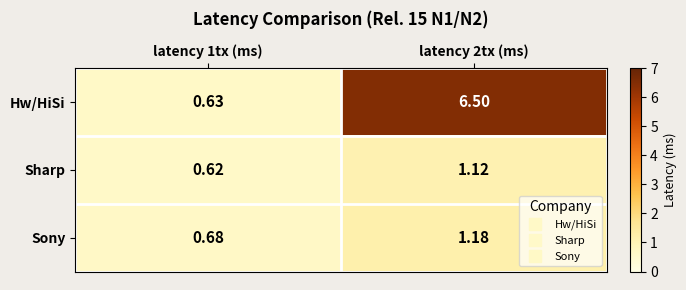

What is the maximum value shown in the chart?

6.5